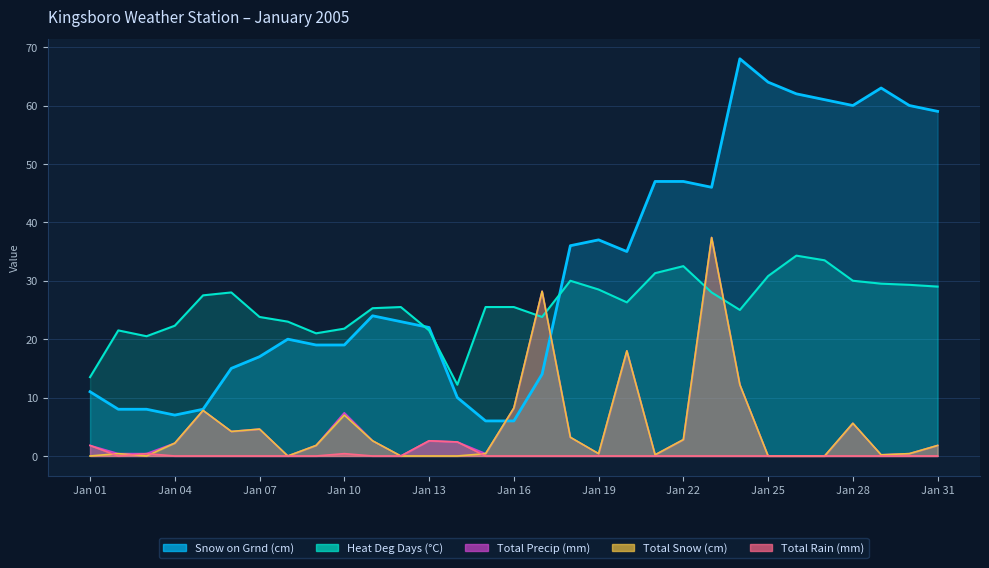

What value does the Total Precip (mm) series have at Jan 07?

4.6